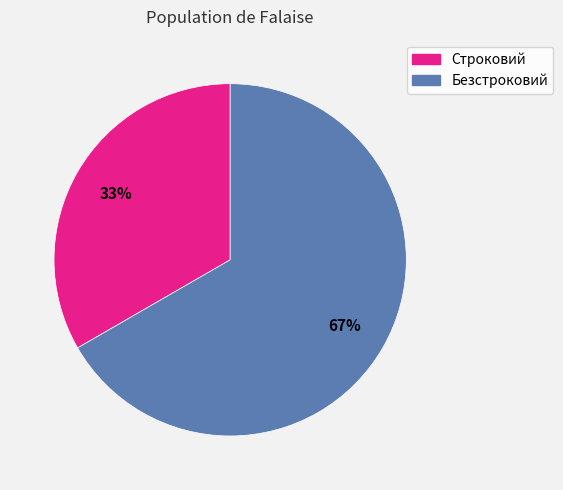

Between Безстроковий and Строковий, which is larger?

Безстроковий